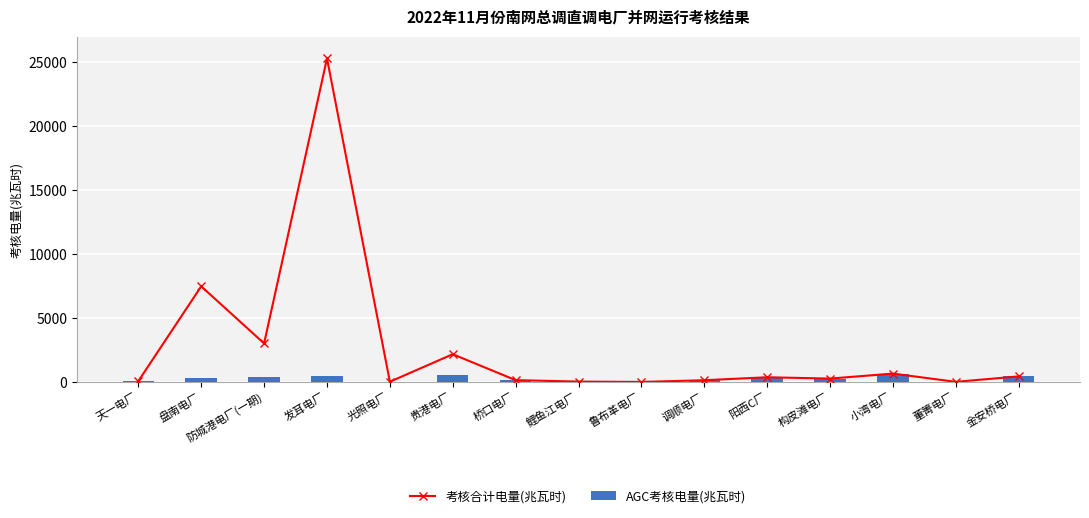

What position from the right is 发耳电厂?

12